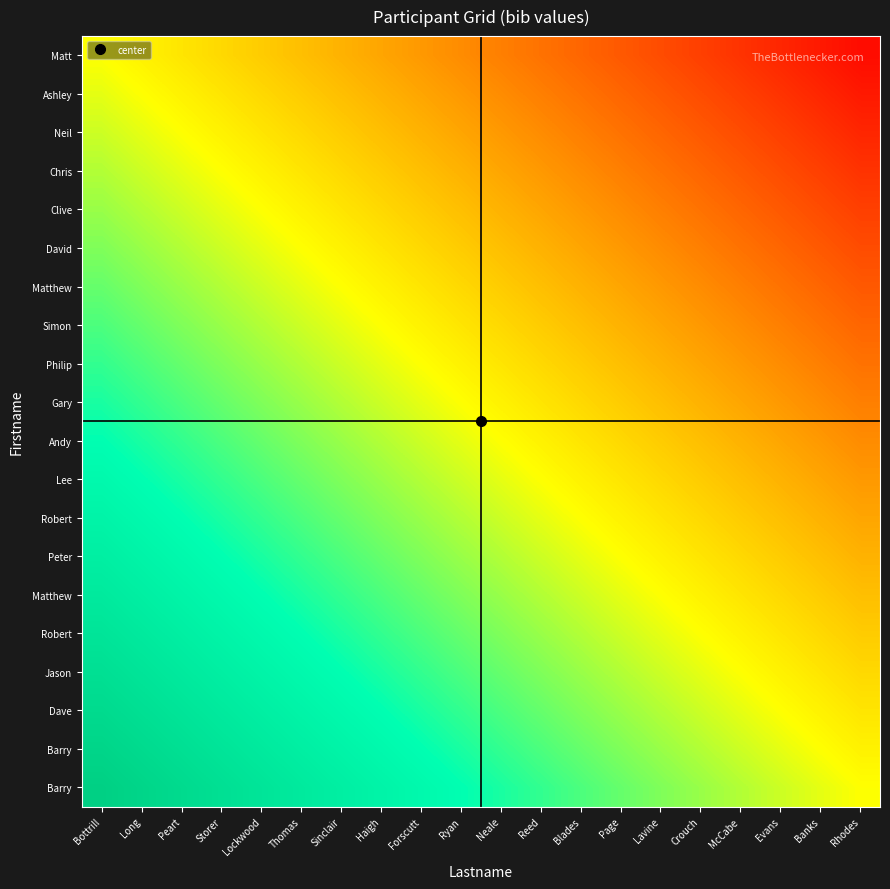

What is the minimum value shown in the chart?

-0.9